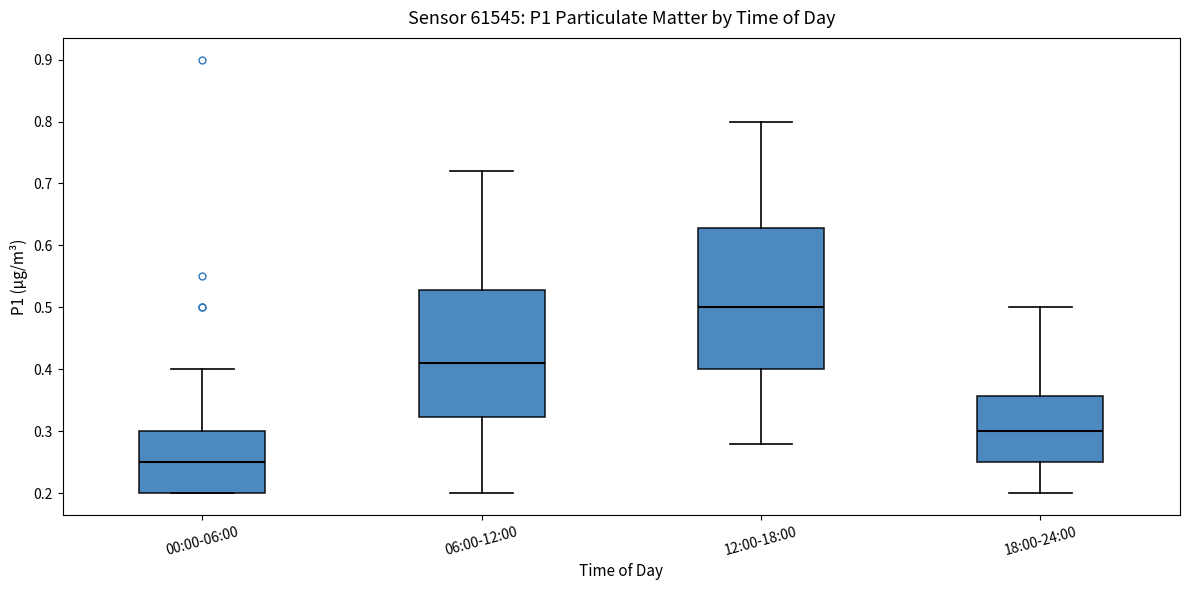

Reading left to right, read every box against the y-axis: the position of its median line, the range the box covers, and the ends of its whiskers. The values are not printed on the chart, so give them approximately, as read against the axis.

00:00-06:00: median 0.25, box 0.20 to 0.30, whiskers 0.20 to 0.40
06:00-12:00: median 0.41, box 0.32 to 0.53, whiskers 0.20 to 0.72
12:00-18:00: median 0.50, box 0.40 to 0.63, whiskers 0.28 to 0.80
18:00-24:00: median 0.30, box 0.25 to 0.36, whiskers 0.20 to 0.50